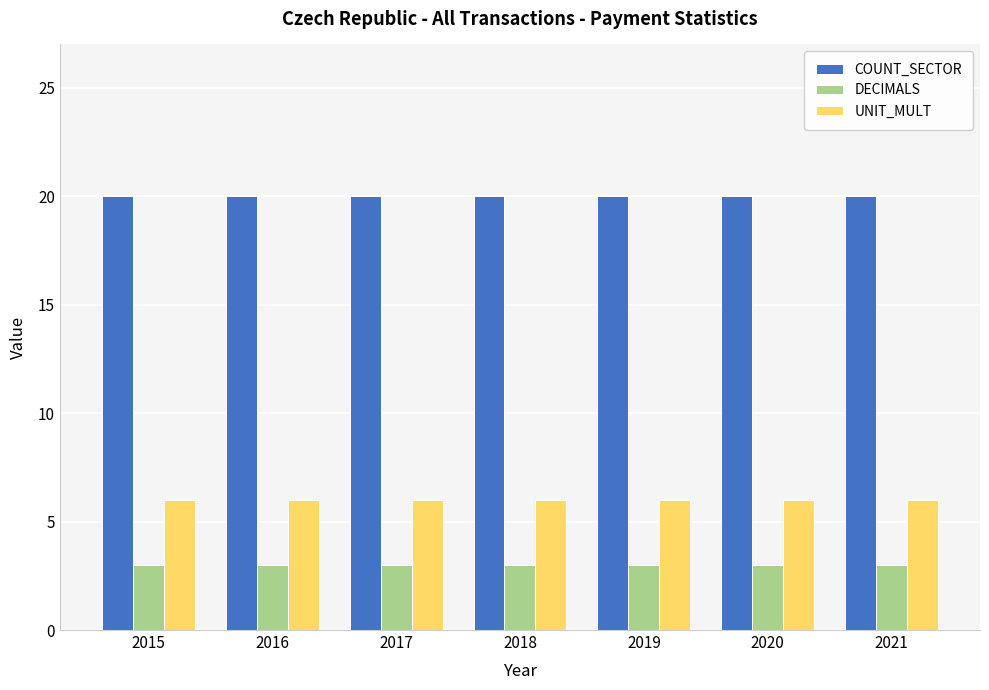

What is the difference between the highest and lowest values at 2021?

17